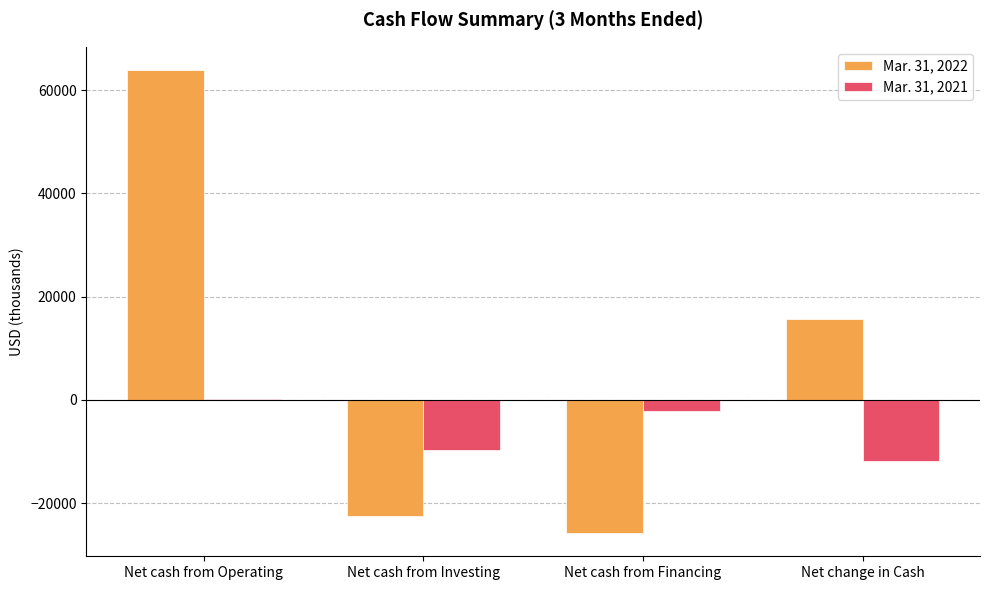

Which category has the highest value in the Mar. 31, 2021 series?

Net cash from Operating